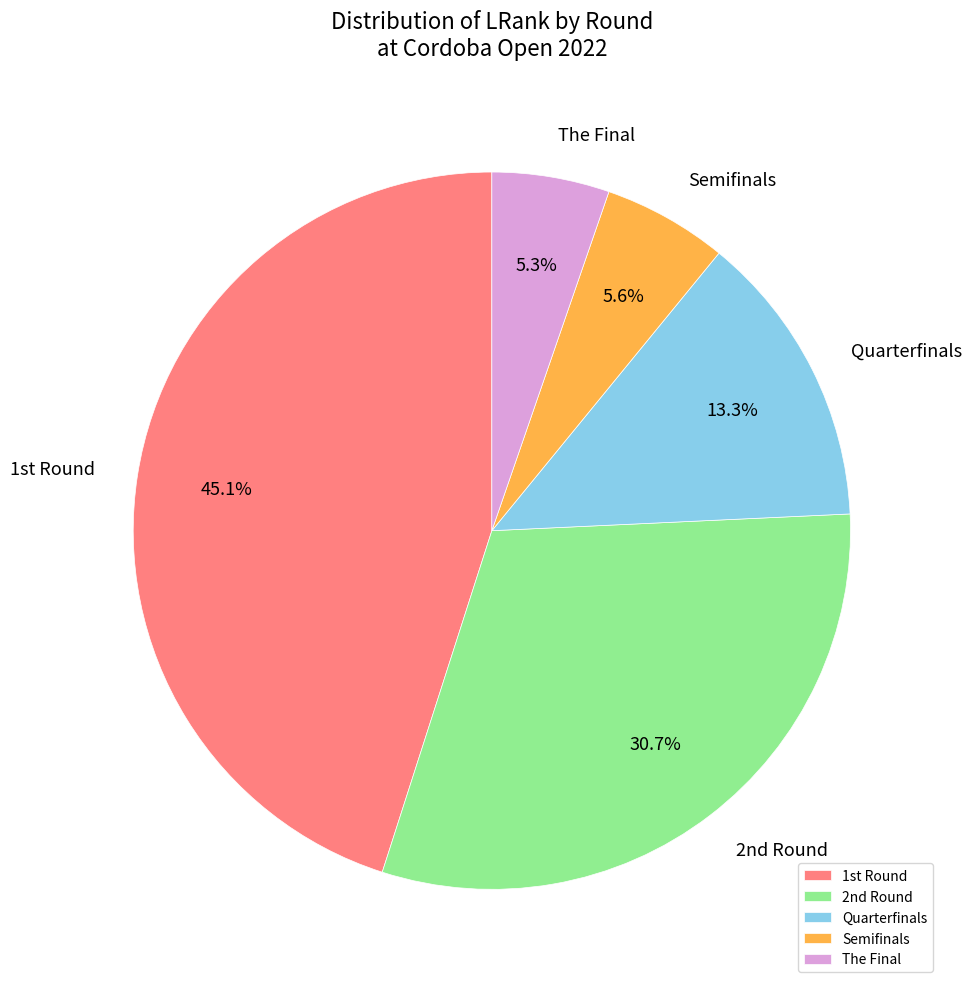

How much of the chart is everything except The Final?

94.7%